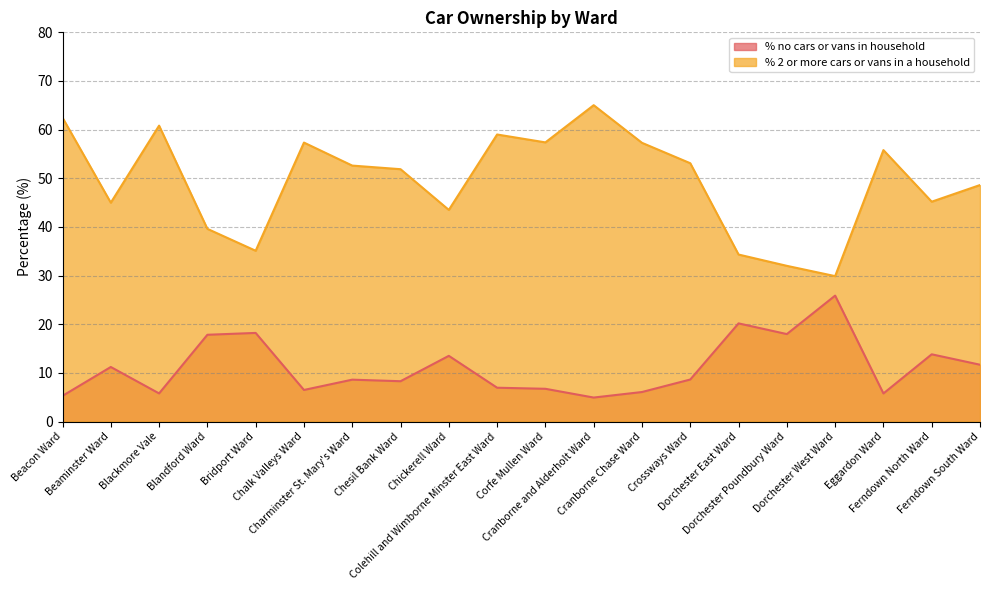

True or false: % no cars or vans in household and % 2 or more cars or vans in a household cross at least once.

False